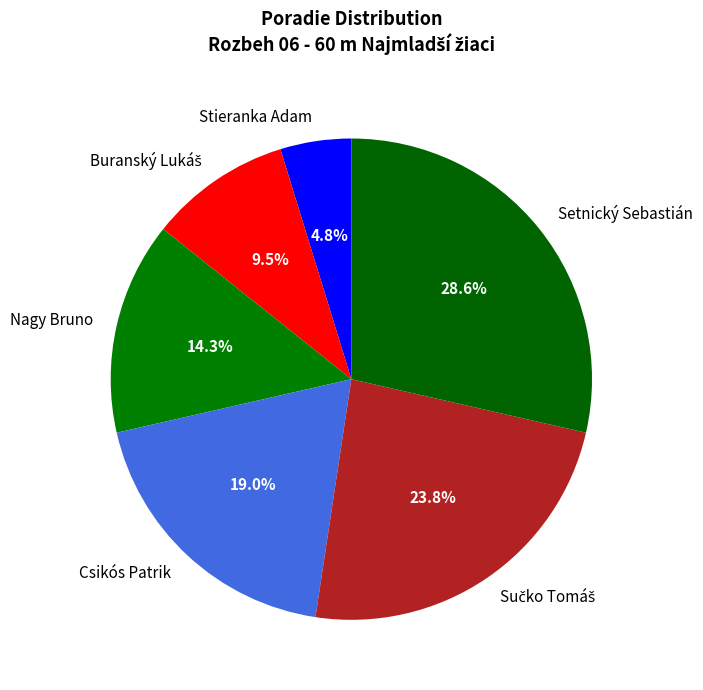

Approximately how many times larger is the value at Setnický Sebastián compared to Stieranka Adam?

6.0